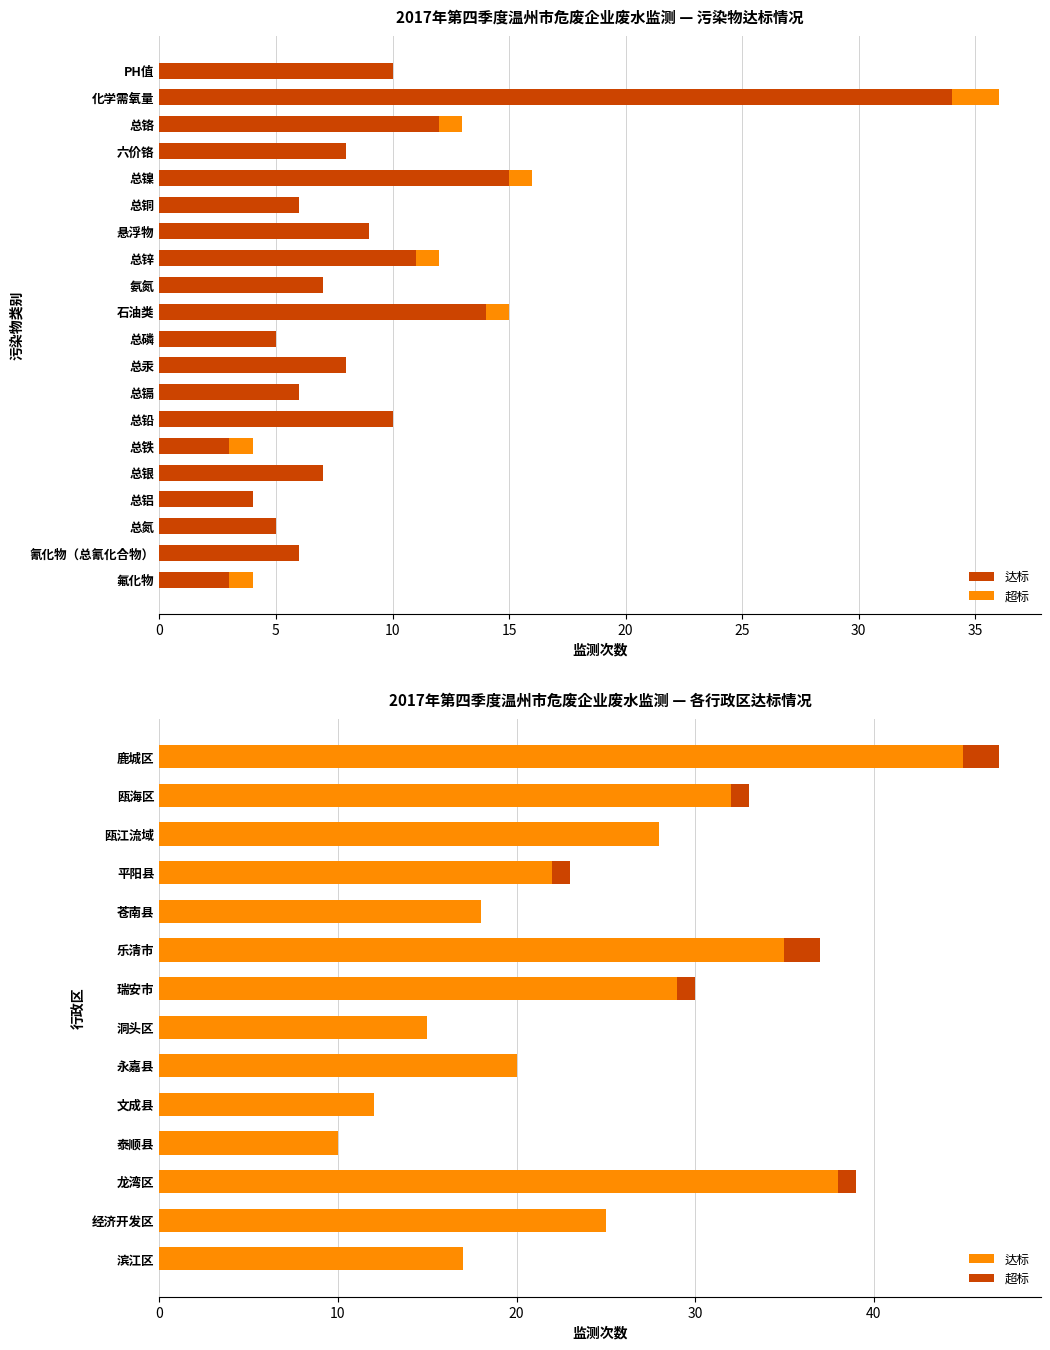

Rank the series by their maximum value, from lowest to highest.

超标, 达标